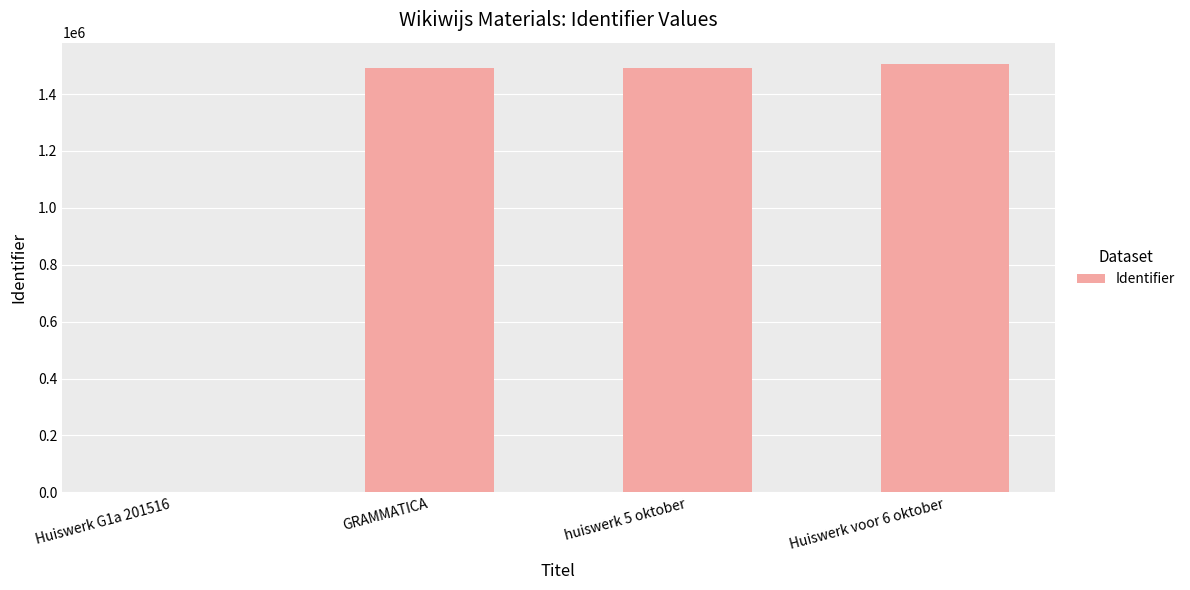

Which has a higher value, Huiswerk G1a 201516 or Huiswerk voor 6 oktober?

Huiswerk voor 6 oktober